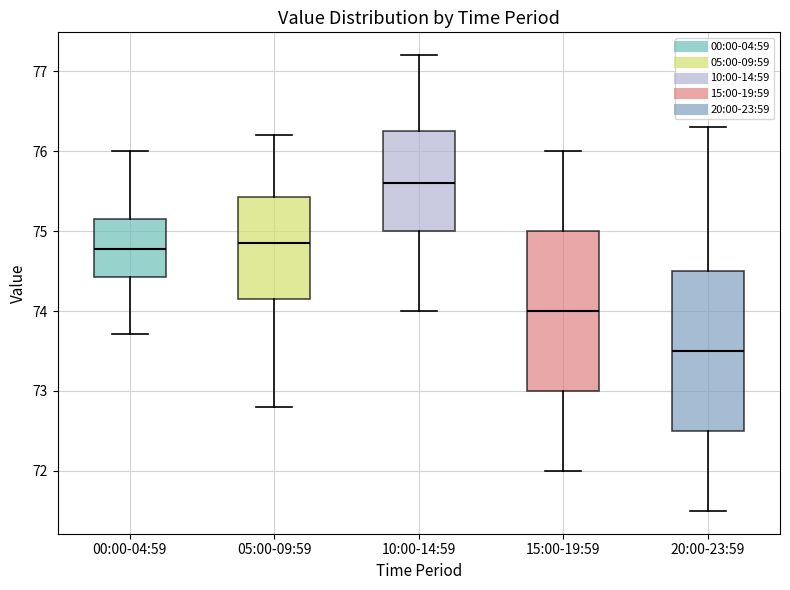

Which box has the highest median line?

10:00-14:59